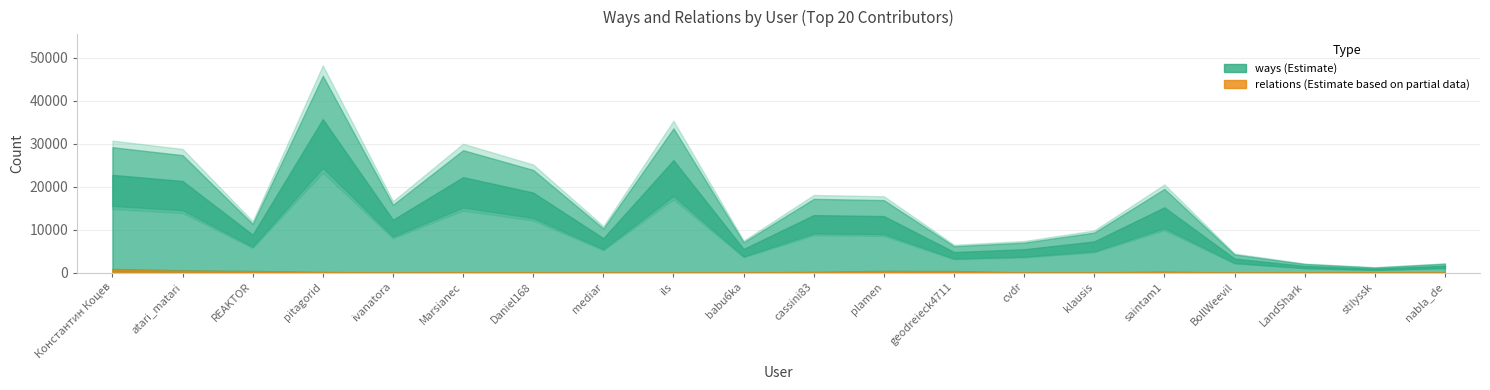

Read the relations value at relations.

318